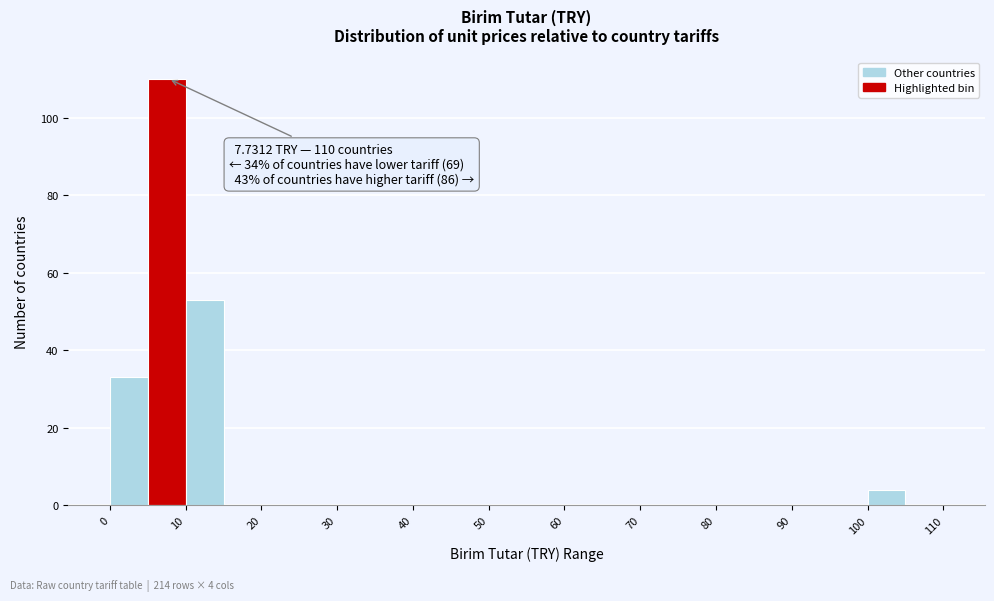

Over which range of the x-axis is the bar tallest?

5 to 10